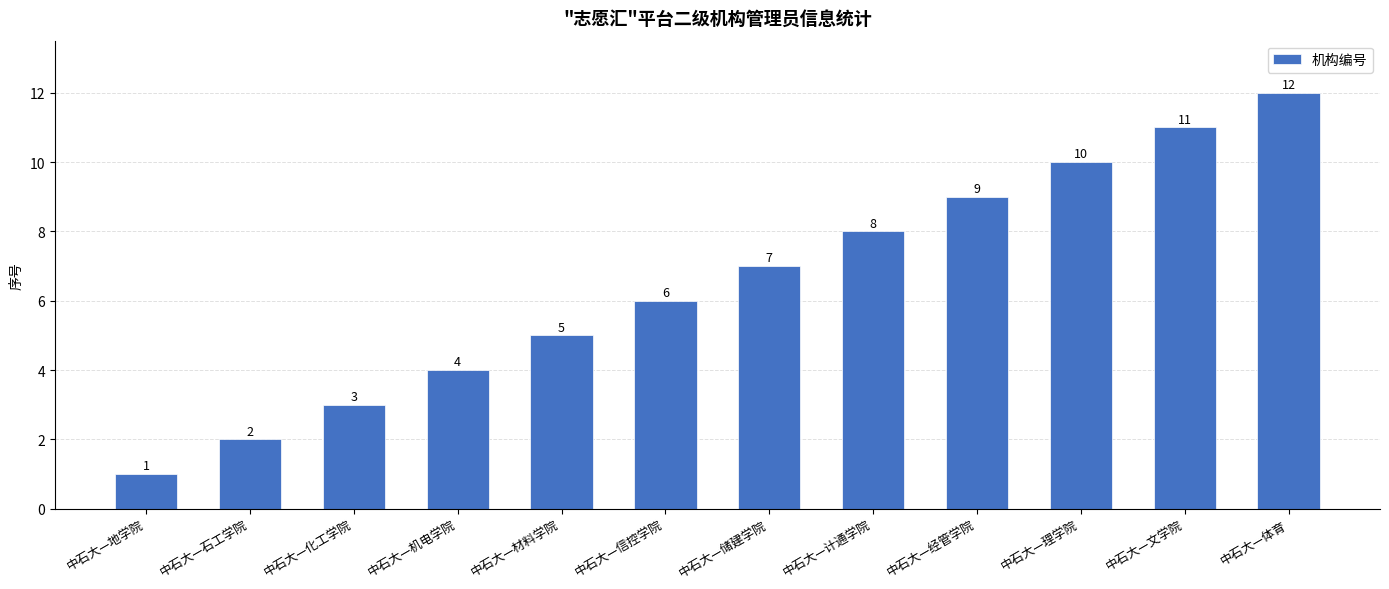

What is the change in value from 中石大—信控学院 to 中石大—储建学院?

+1